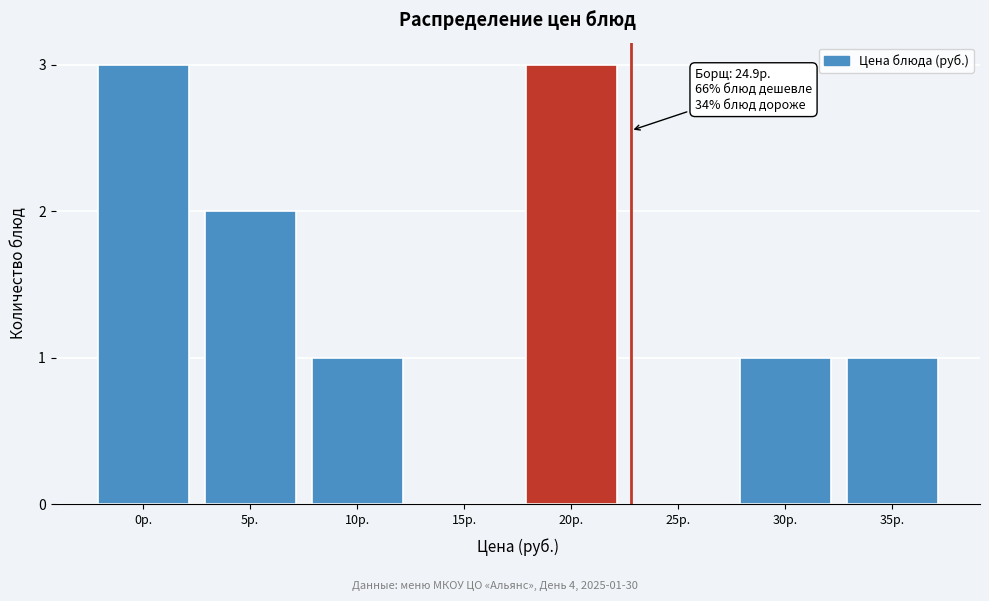

Reading left to right, list all the values displayed in this chart.

0р.=3	5р.=2	10р.=1	15р.=0	20р.=3	25р.=0	30р.=1	35р.=1